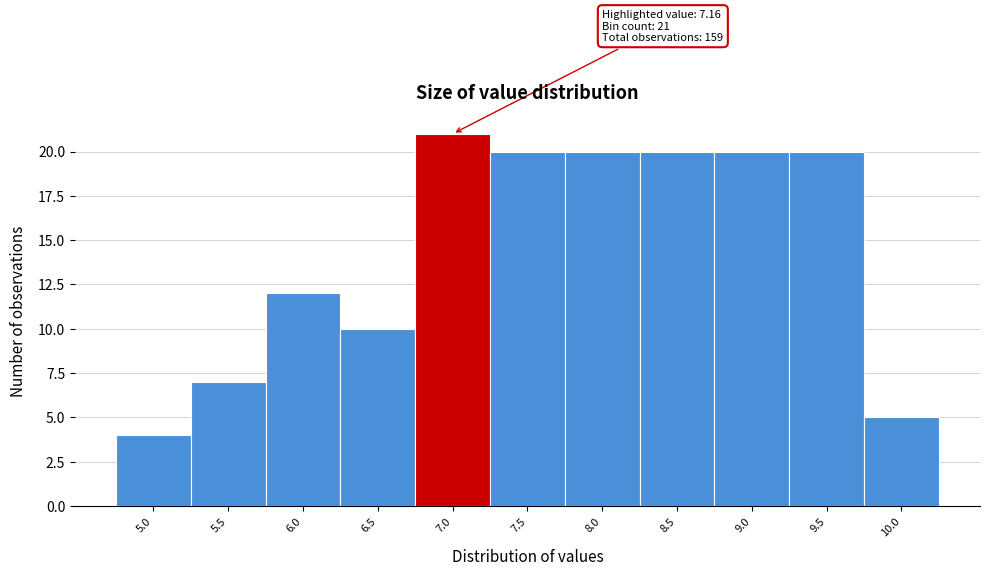

Reading left to right, list all the values displayed in this chart.

5.0=4	5.5=7	6.0=12	6.5=10	7.0=21	7.5=20	8.0=20	8.5=20	9.0=20	9.5=20	10.0=5